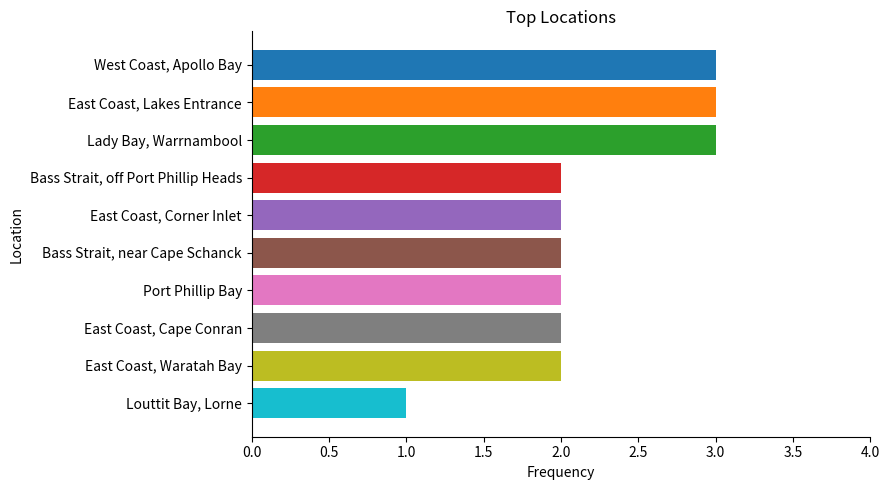

Reading bottom to top, list all the values displayed in this chart.

Louttit Bay, Lorne=1	East Coast, Waratah Bay=2	East Coast, Cape Conran=2	Port Phillip Bay=2	Bass Strait, near Cape Schanck=2	East Coast, Corner Inlet=2	Bass Strait, off Port Phillip Heads=2	Lady Bay, Warrnambool=3	East Coast, Lakes Entrance=3	West Coast, Apollo Bay=3